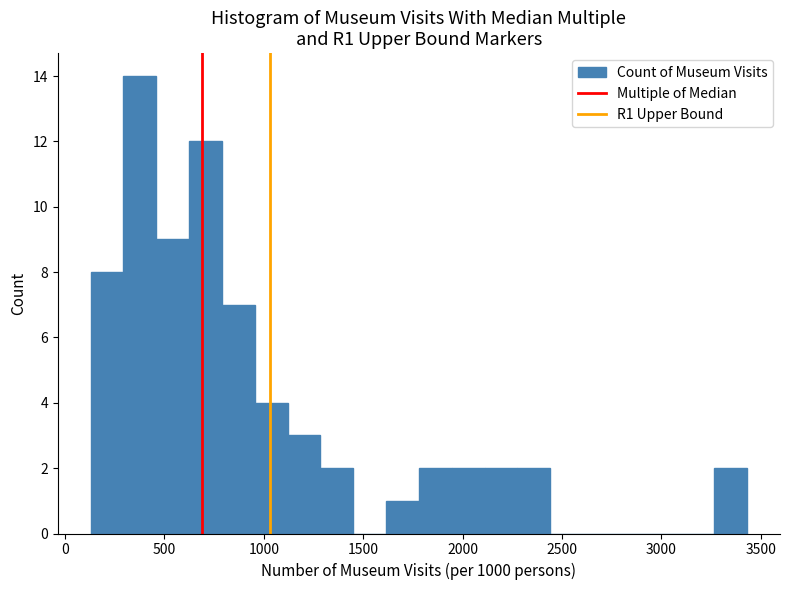

Read against the x-axis, roughly where is the centre of the tallest bar?

400